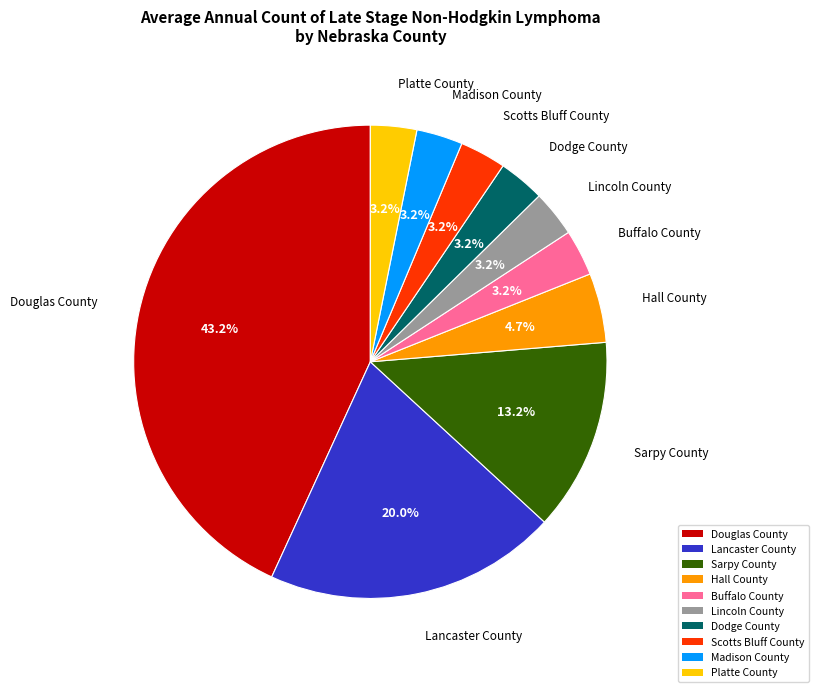

Count the number of slices in the pie.

10